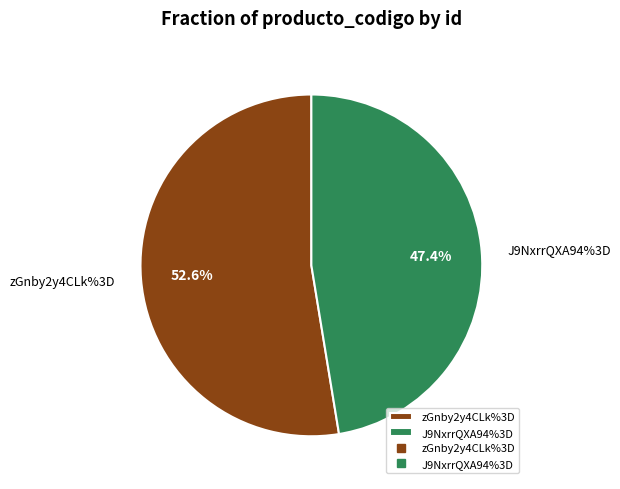

What is the total percentage of J9NxrrQXA94%3D and zGnby2y4CLk%3D?

100.0%